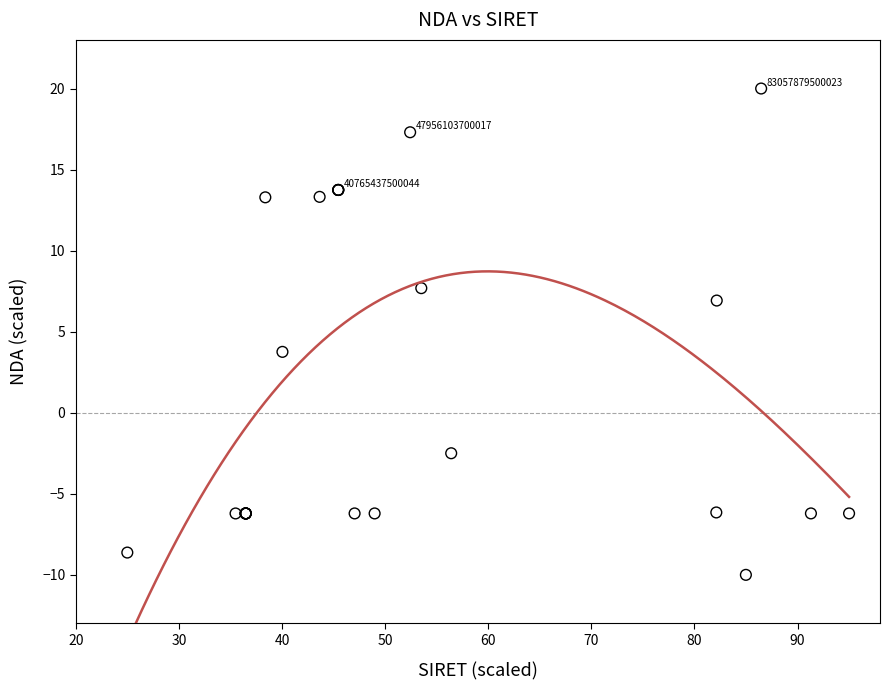

What Y value in the scatter plot is closest to 5?

3.8